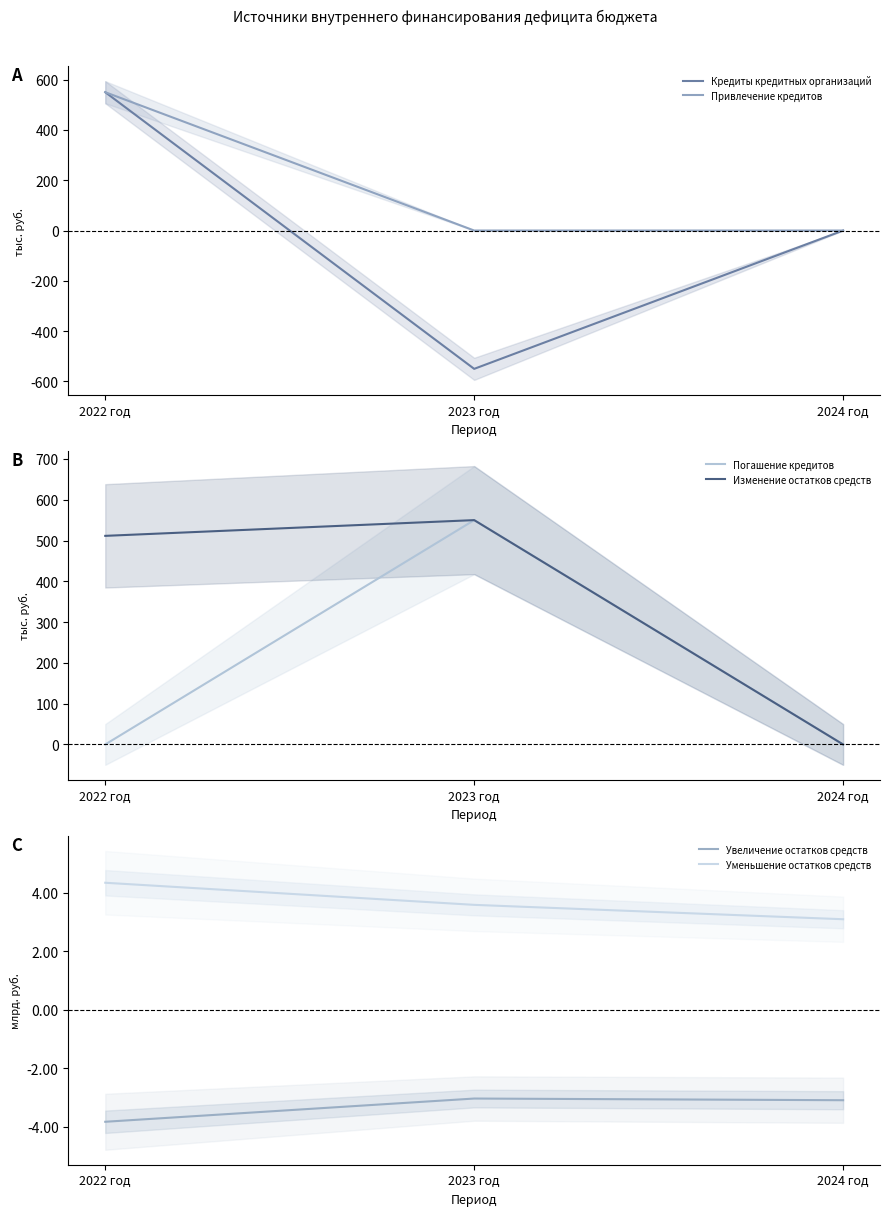

Reading left to right, extract all data points from this chart.

Кредиты кредитных организаций: 2022 год=550.0	2023 год=-550.0	2024 год=0.0
Привлечение кредитов: 2022 год=550.0	2023 год=0.0	2024 год=0.0
Погашение кредитов: 2022 год=0.0	2023 год=550.0	2024 год=0.0
Изменение остатков средств: 2022 год=511.4	2023 год=550.0	2024 год=0.0
Увеличение остатков средств: 2022 год=-3.8	2023 год=-3.0	2024 год=-3.1
Уменьшение остатков средств: 2022 год=4.3	2023 год=3.6	2024 год=3.1